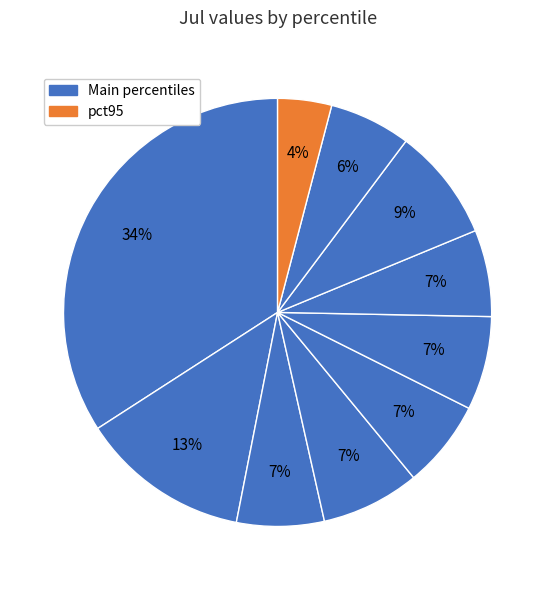

Which category has the smallest portion of the pie?

pct95